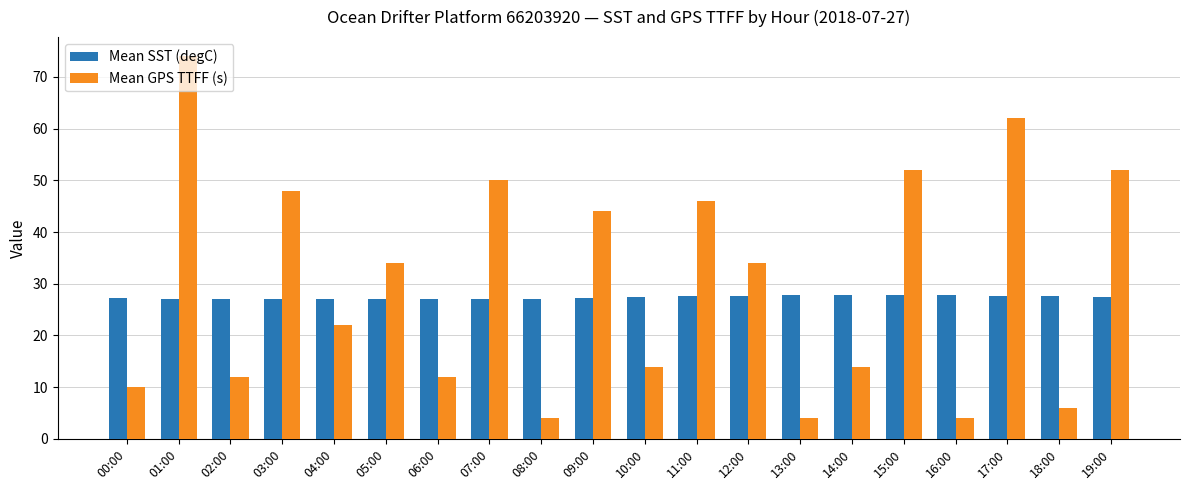

What is the average value of the Mean GPS TTFF (s) series?

29.9